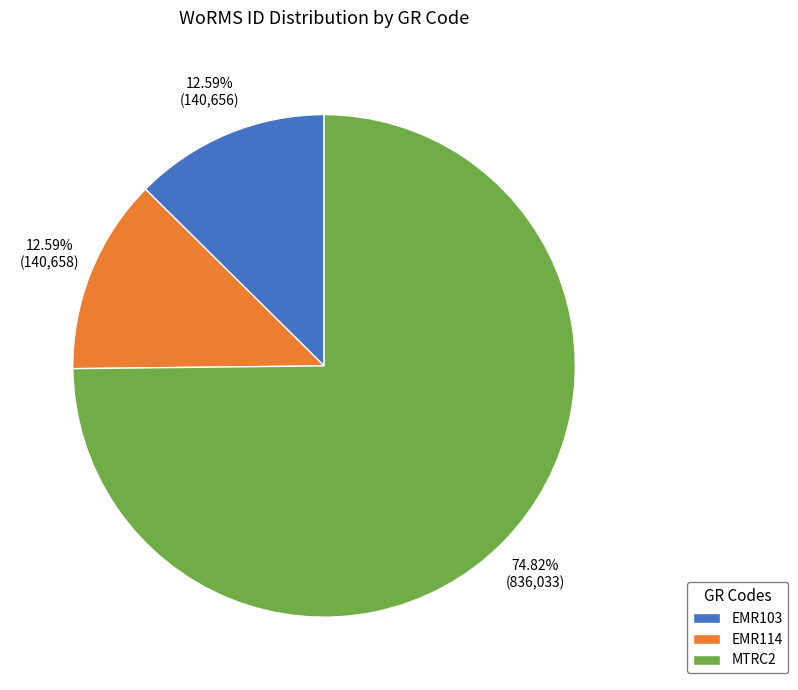

Between EMR114 and MTRC2, which is larger?

MTRC2